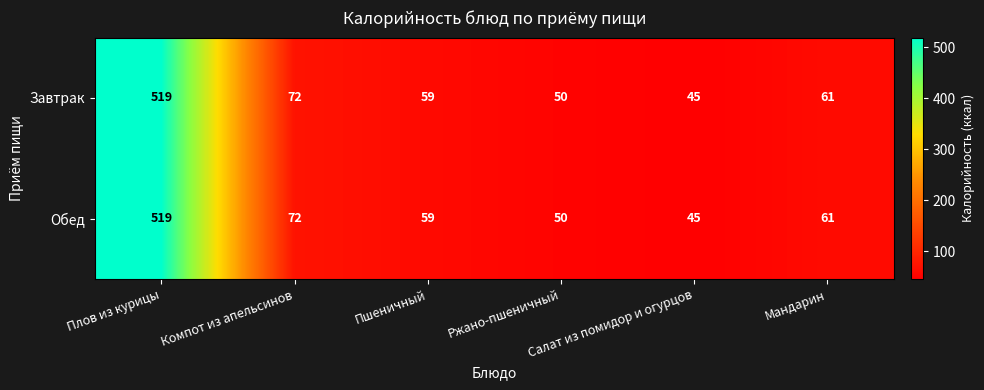

At which category is the sum across all series the highest?

Плов из курицы